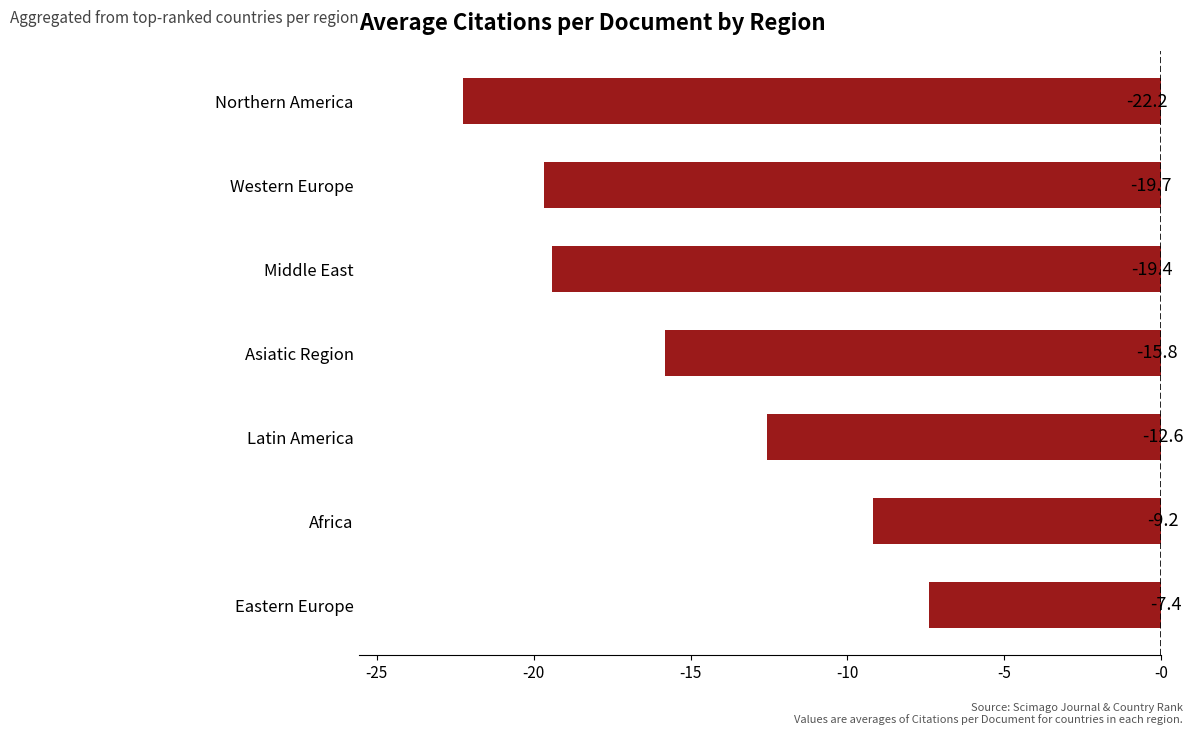

Is it true that the value at Middle East is -8.1?

False